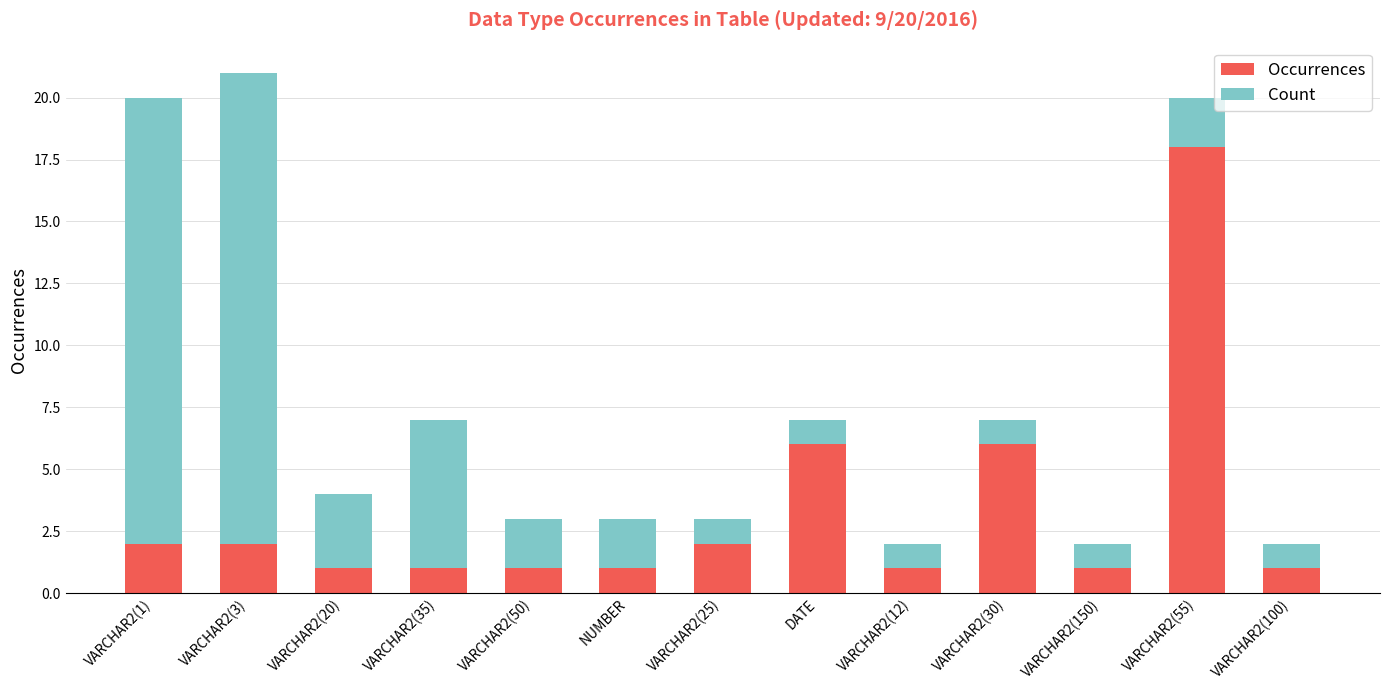

At which category is the sum across all series the highest?

VARCHAR2(3)